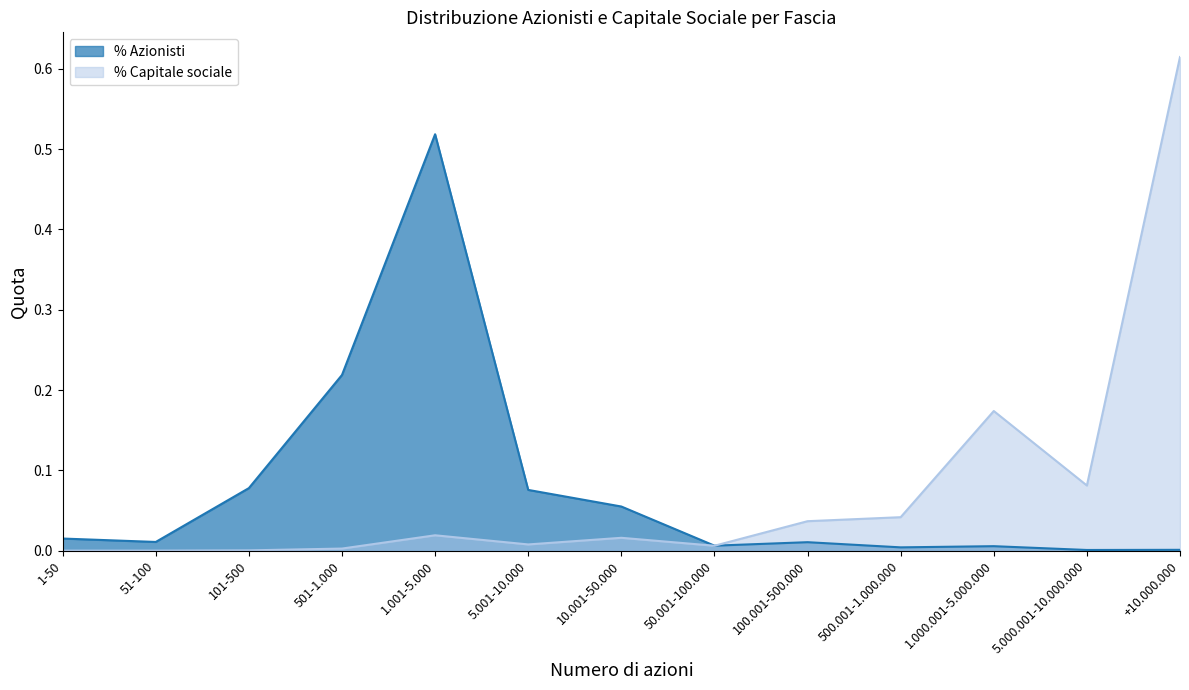

What is the difference between the second highest and minimum values in the % Capitale sociale series?

0.2